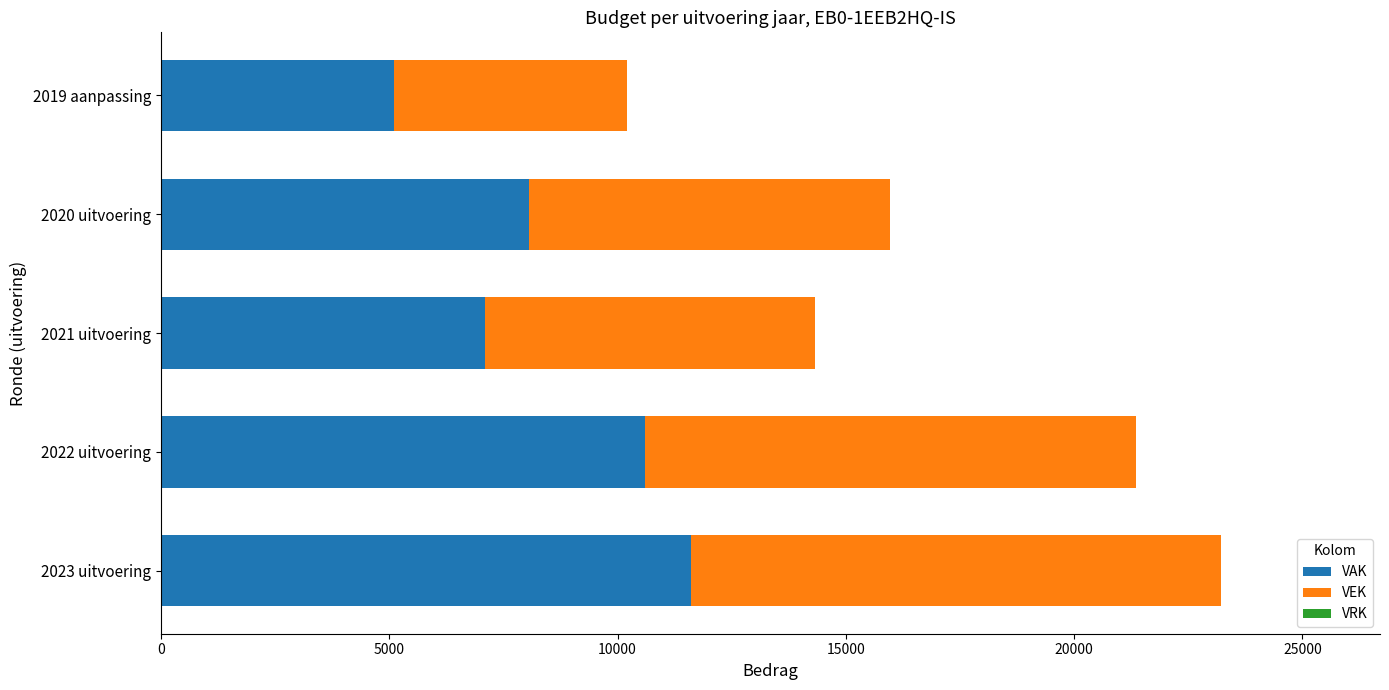

The value of VAK at 2019 aanpassing is 5108. True or false?

True